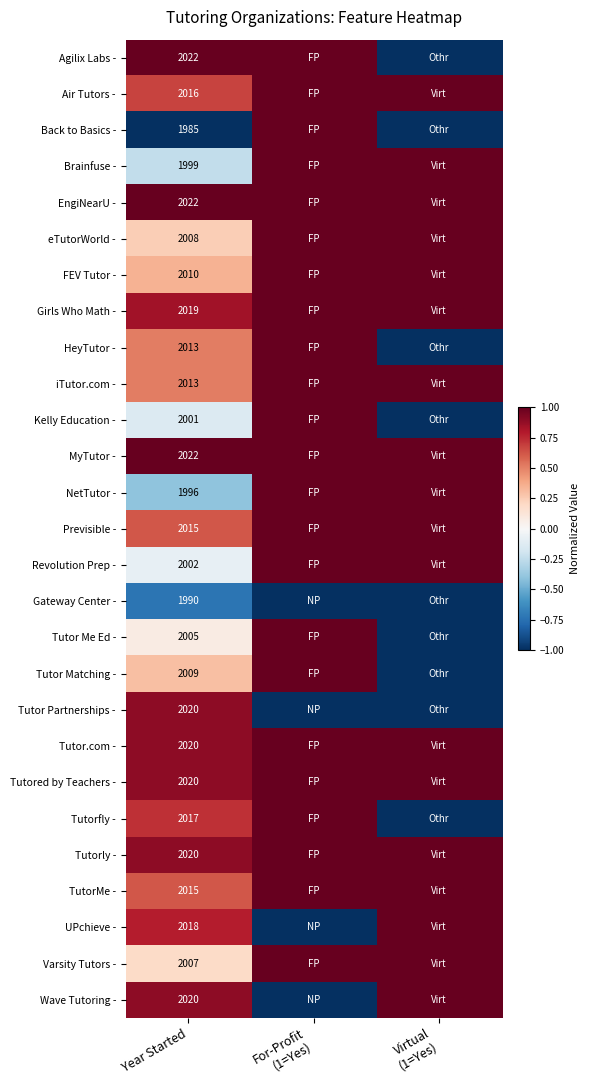

Is it true that Tutorfly - equals 3332 at Year Started?

False